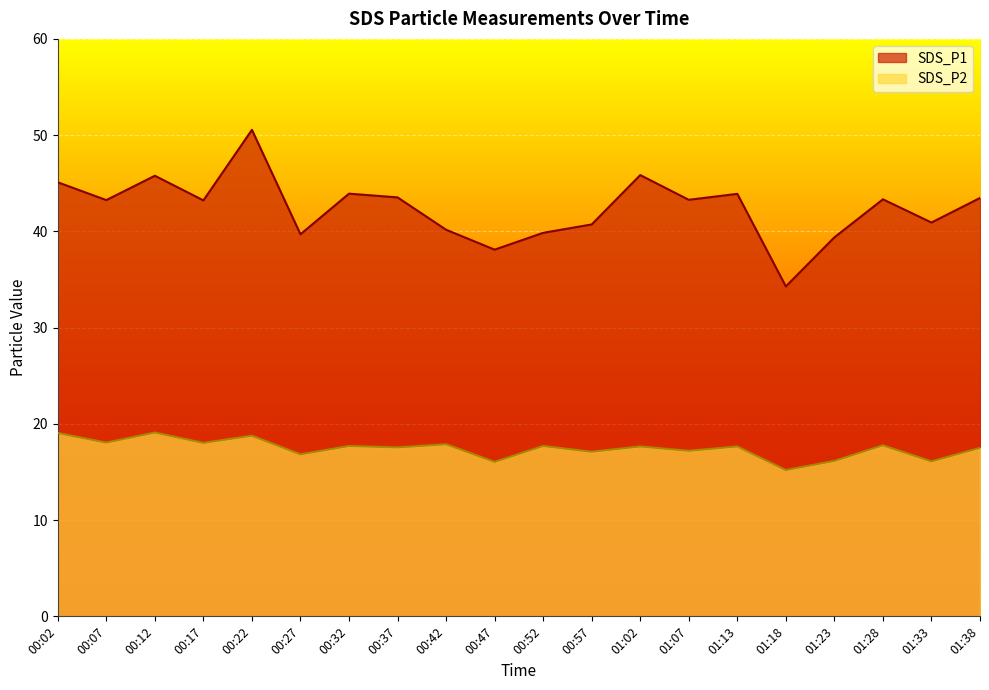

Reading left to right, transcribe all the data shown in this chart.

SDS_P1: 45.1	43.2	45.8	43.2	50.5	39.7	43.9	43.5	40.2	38.1	39.9	40.7	45.9	43.3	43.9	34.3	39.4	43.3	40.9	43.5
SDS_P2: 19.1	18.1	19.1	18.0	18.8	16.8	17.7	17.6	17.9	16.1	17.7	17.1	17.6	17.2	17.6	15.2	16.1	17.8	16.1	17.5